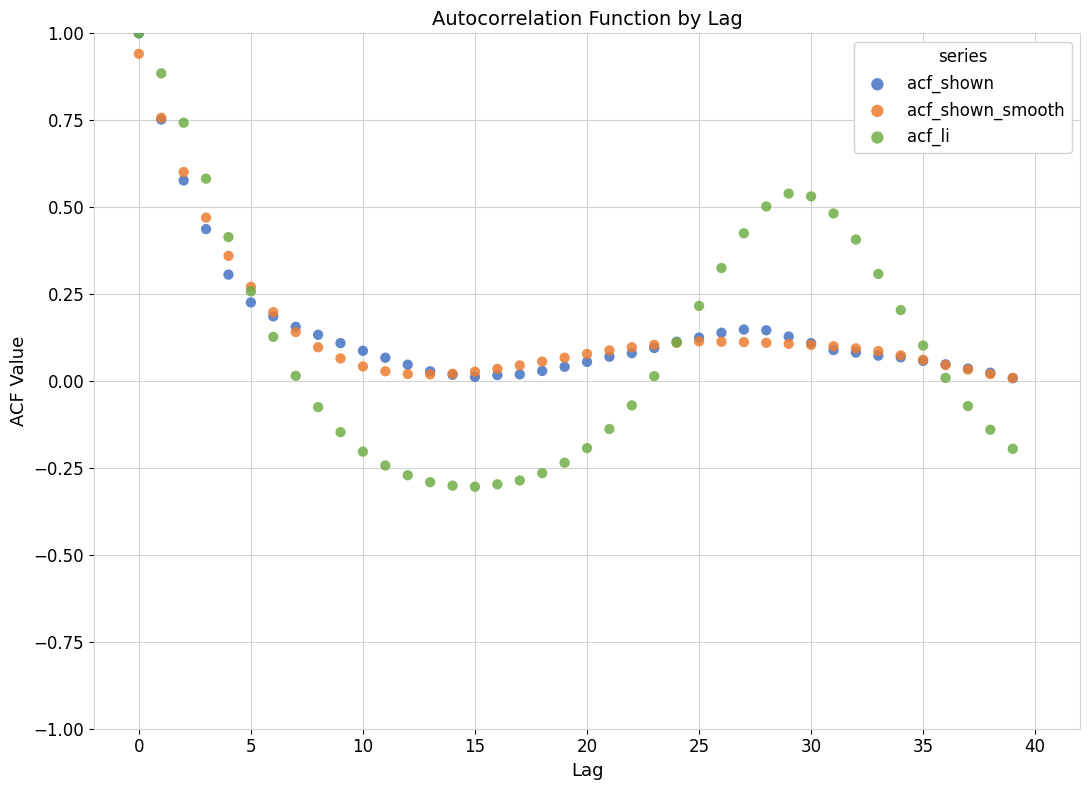

What are all the series names shown in the legend?

acf_shown, acf_shown_smooth, acf_li